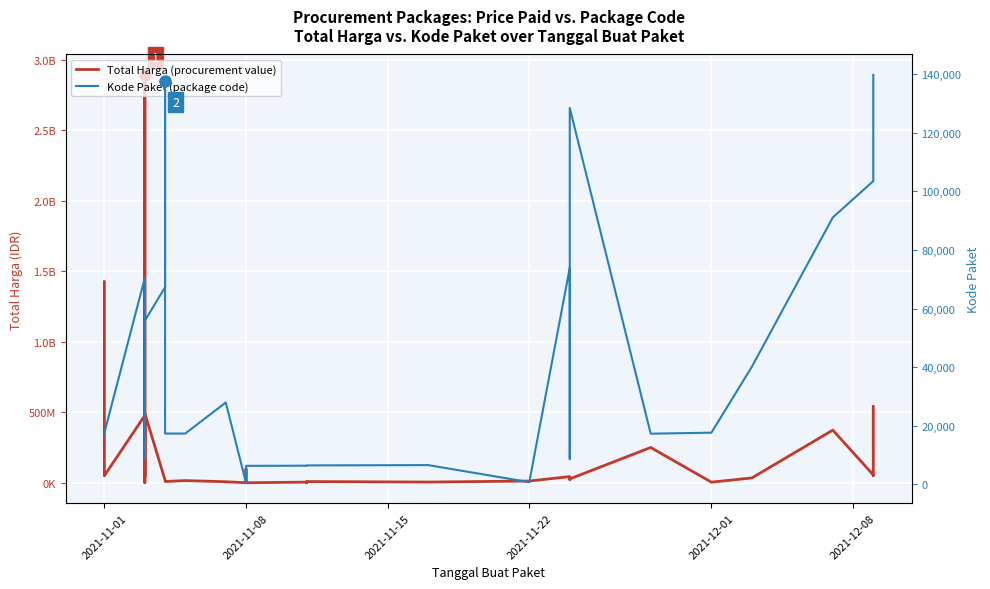

Where does the Total Harga (procurement value) series first go above 27412000?

2021-11-01